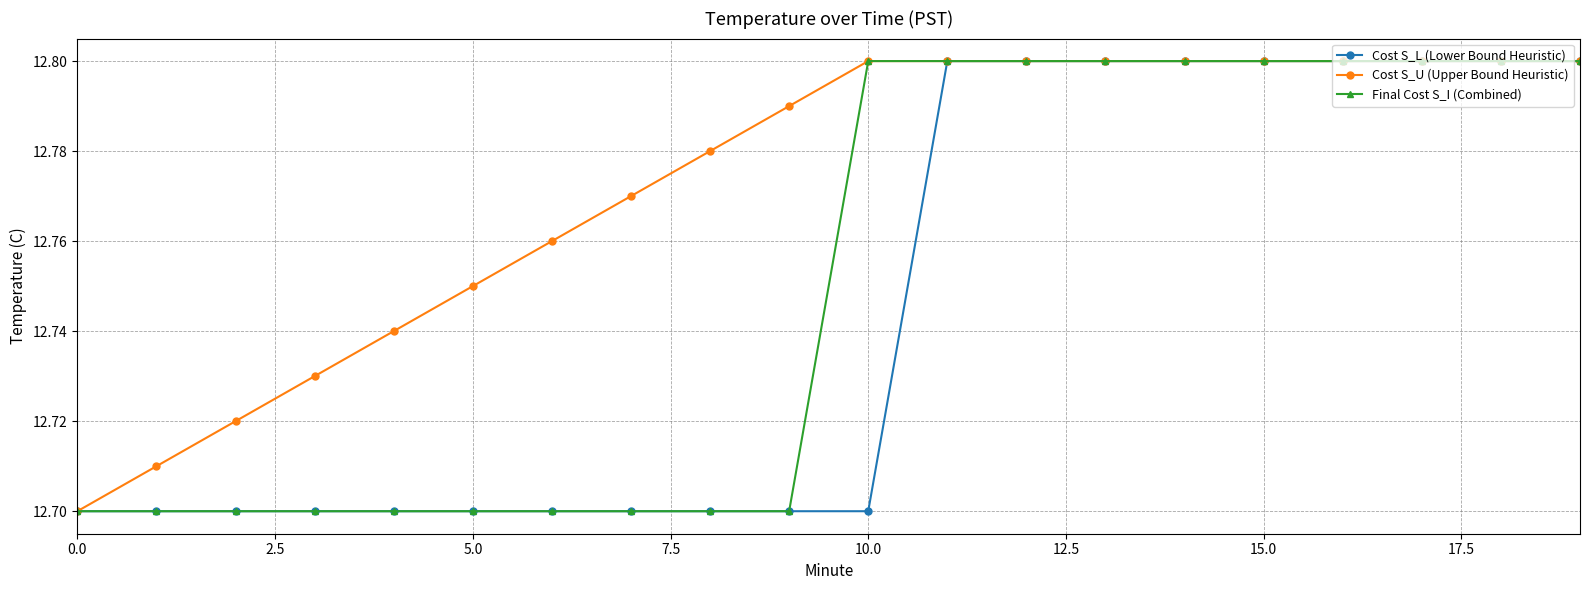

At how many categories does at least one series exceed 12?

20